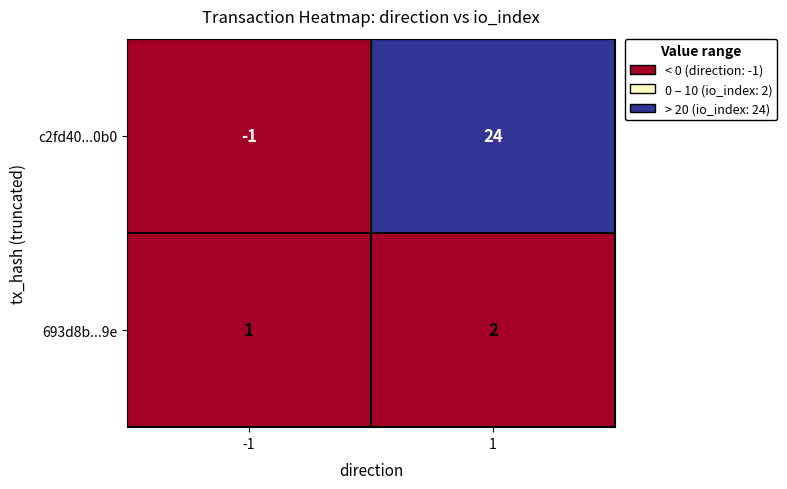

What is the maximum value shown in the chart?

24